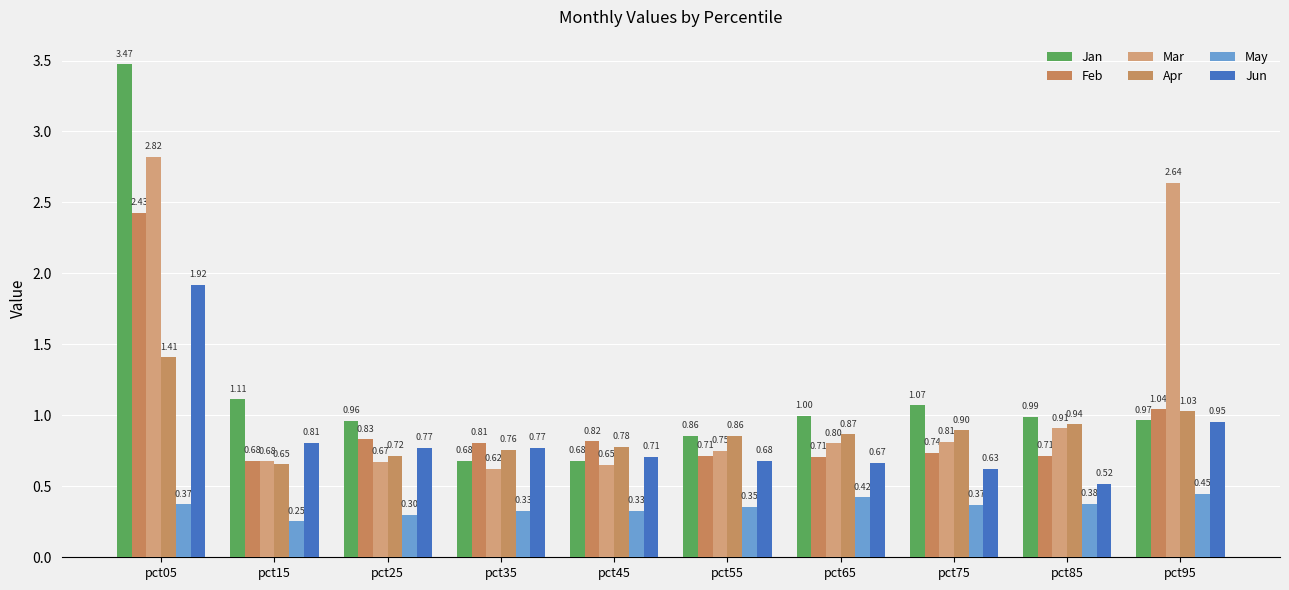

Is it true that Feb equals 1.2 at pct25?

False